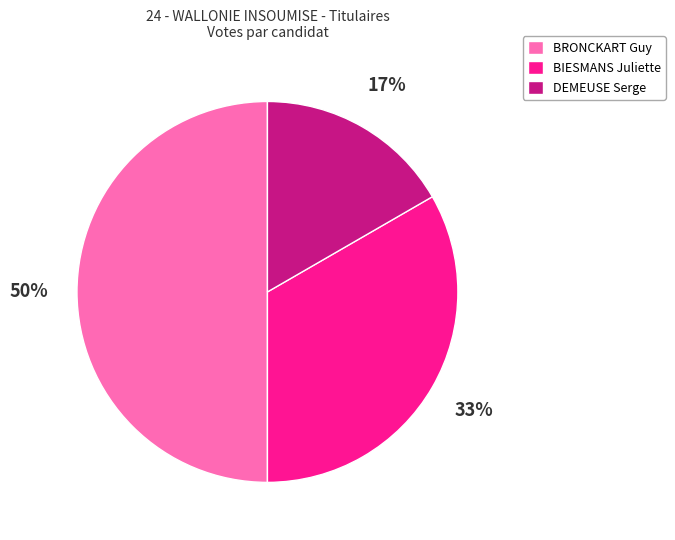

Is it true that DEMEUSE Serge is 31% of the pie?

False